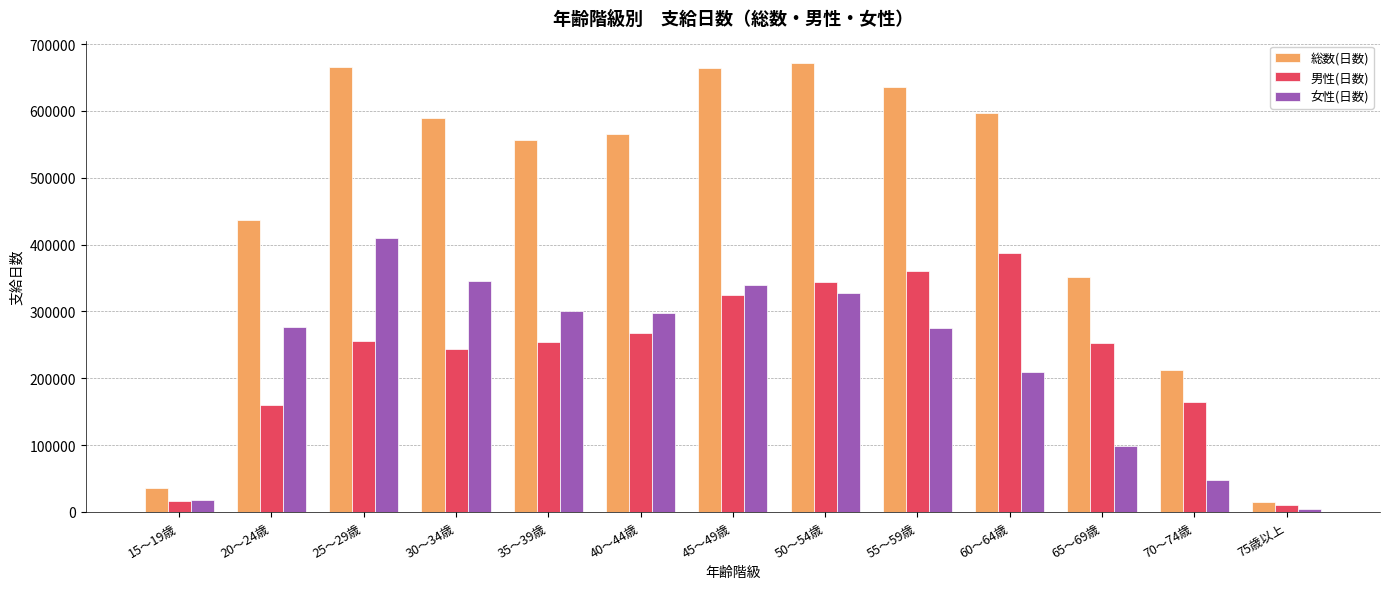

Read the 男性(日数) value at 40～44歳, to the nearest 10.

268160